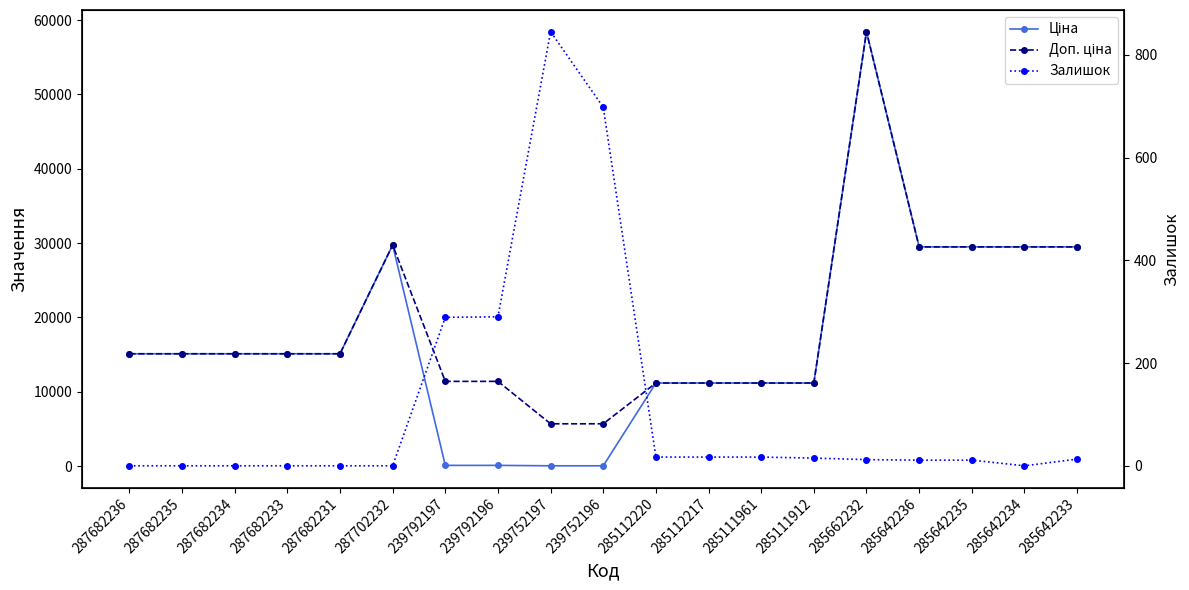

What is the label of the 13th point from the right?

239792197